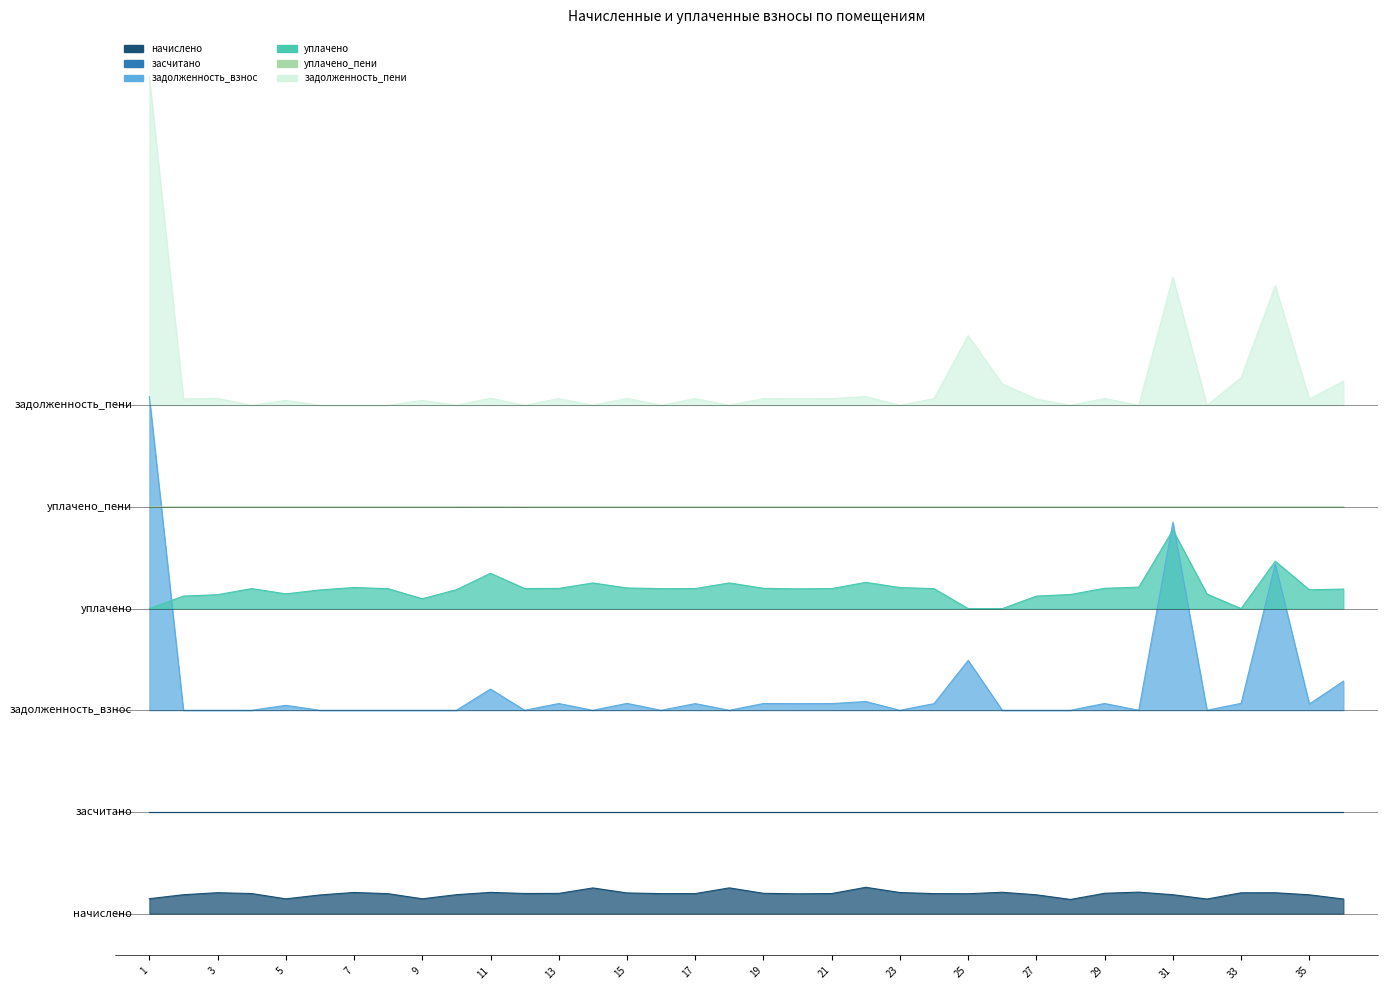

True or false: начислено and задолженность_взнос cross at least once.

False